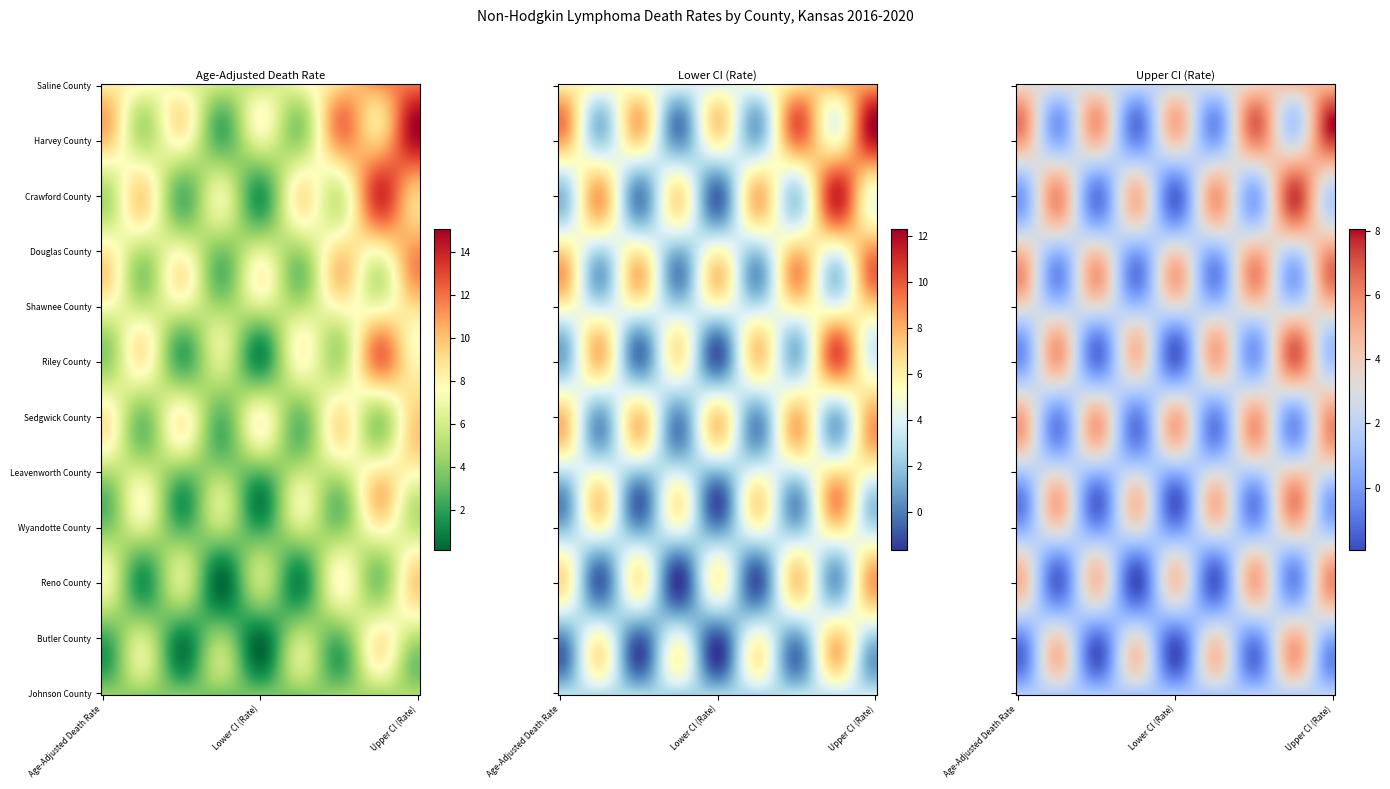

What is the average value of the Saline County series?

8.7